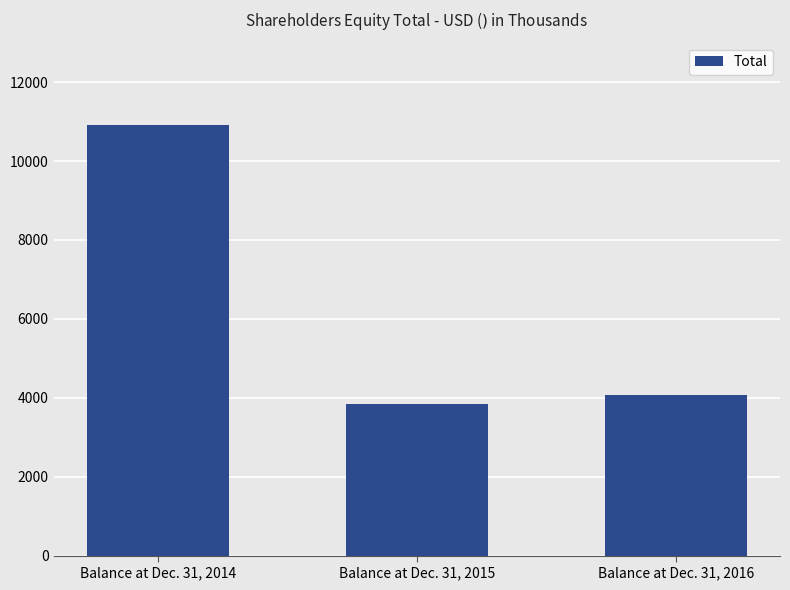

How many categories are shown in the chart?

3